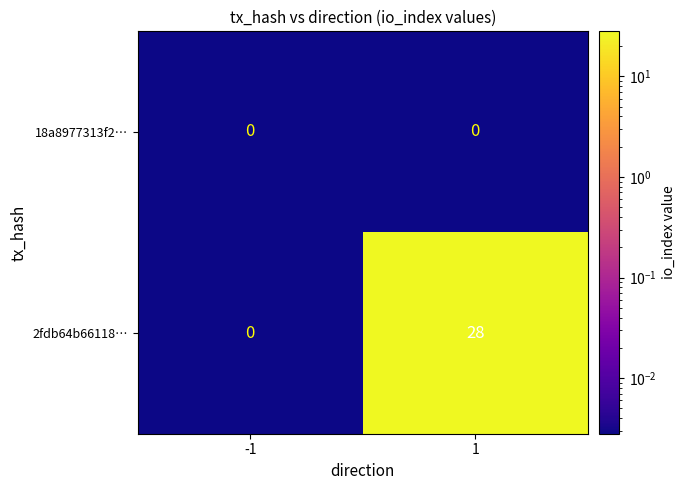

What is the sum of the 2fdb64b66118… values at -1 and 1?

28